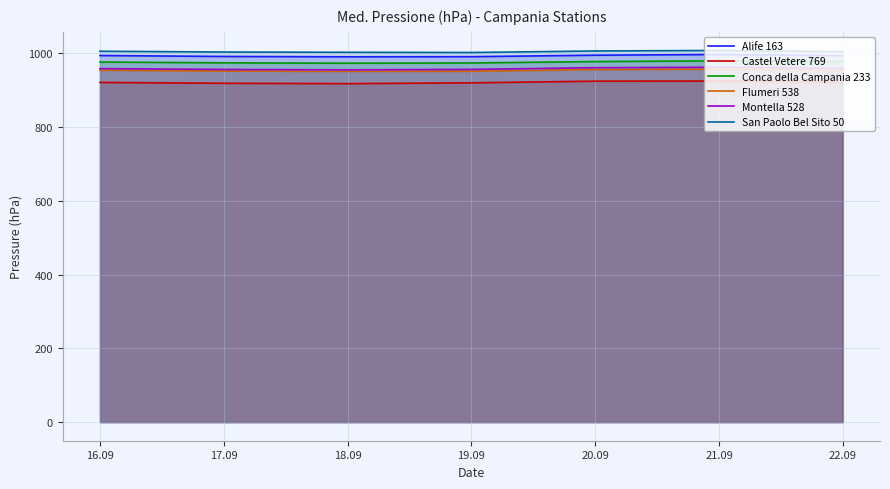

How many values in the Castel Vetere 769 series are below 920?

3